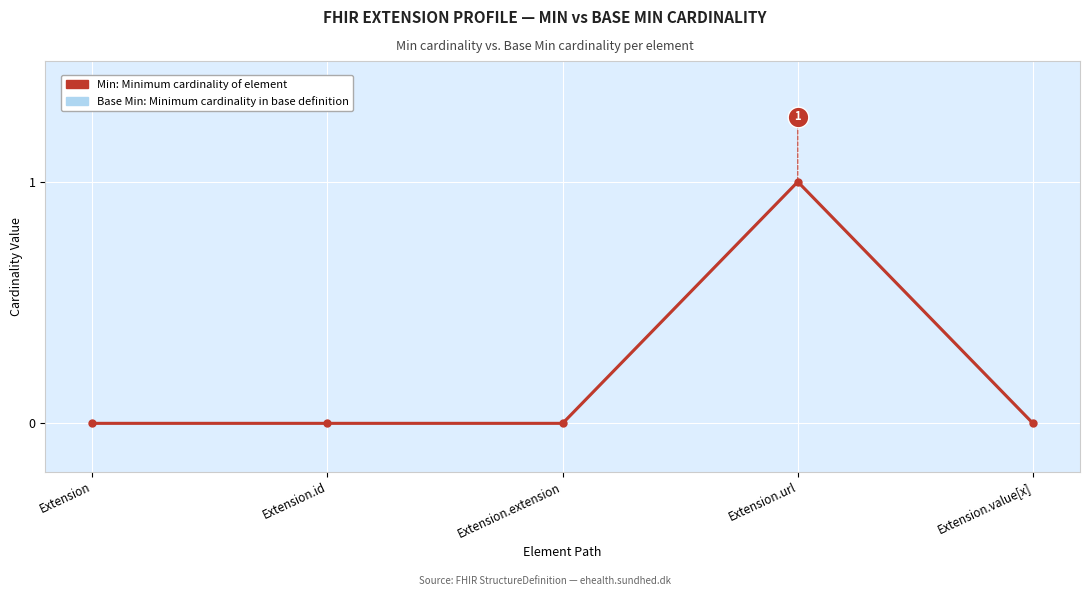

Which series contains the lowest Y value?

Min